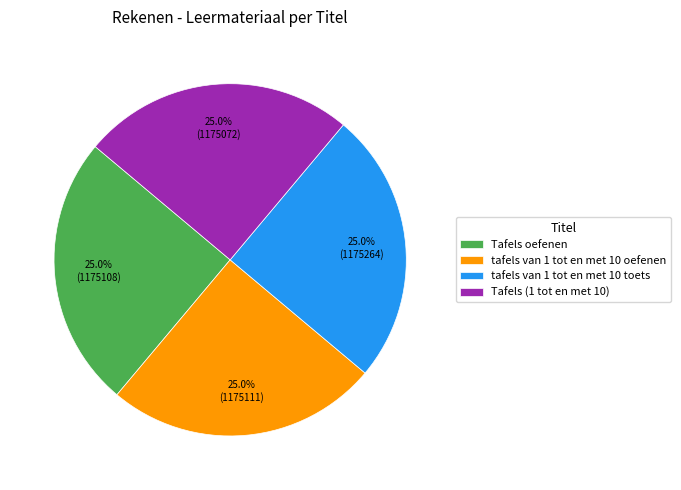

How much of the chart is everything except tafels van 1 tot en met 10 toets?

75.0%